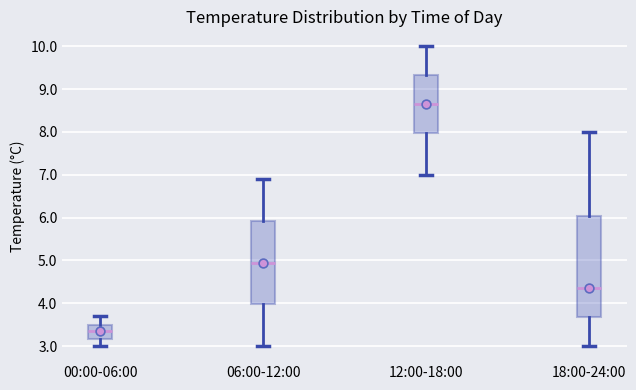

Which box's median line is the lowest?

00:00-06:00